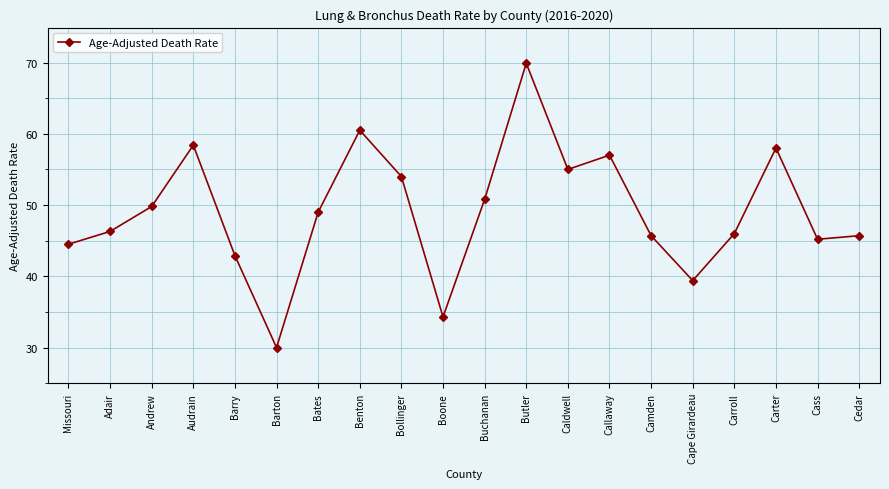

Which label corresponds to the smallest value in the chart?

Barton